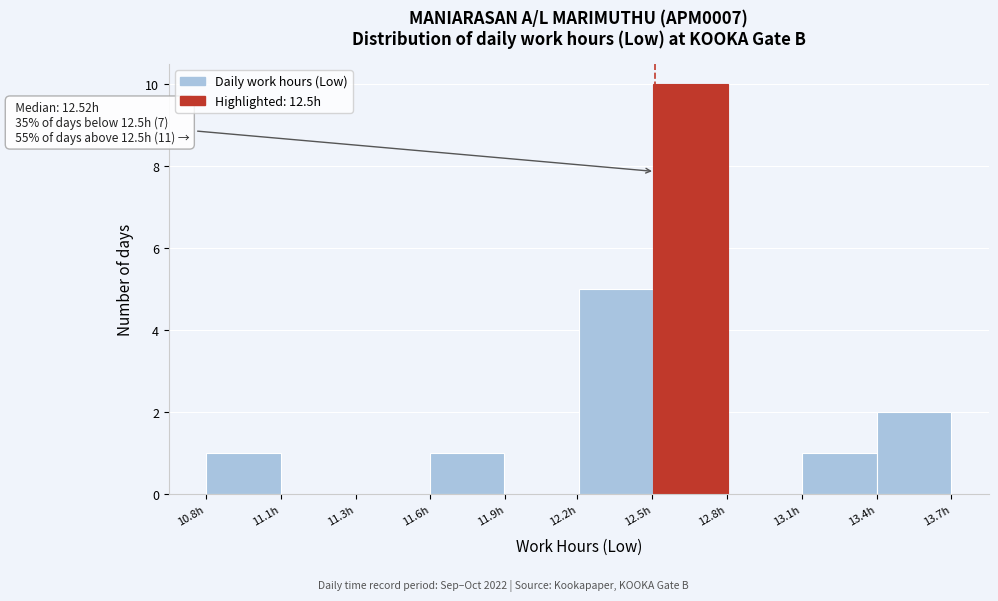

Reading left to right, transcribe all the data shown in this chart.

10.8h=1	11.1h=0	11.3h=0	11.6h=1	12.2h=0	12.5h=5	12.8h=10	13.1h=0	13.4h=1	13.7h=2